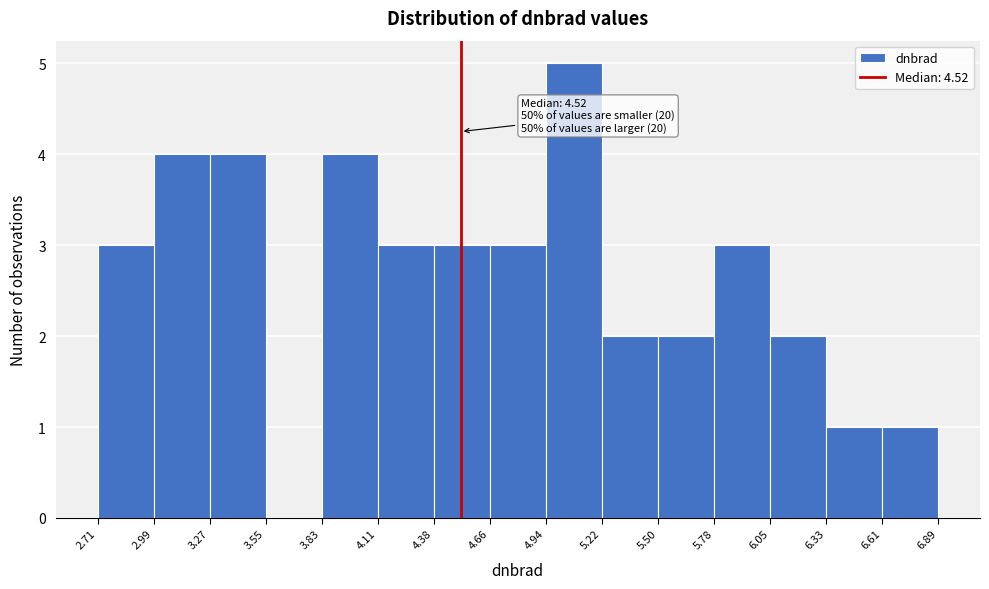

Which range on the x-axis has the tallest bar?

4.94 to 5.22